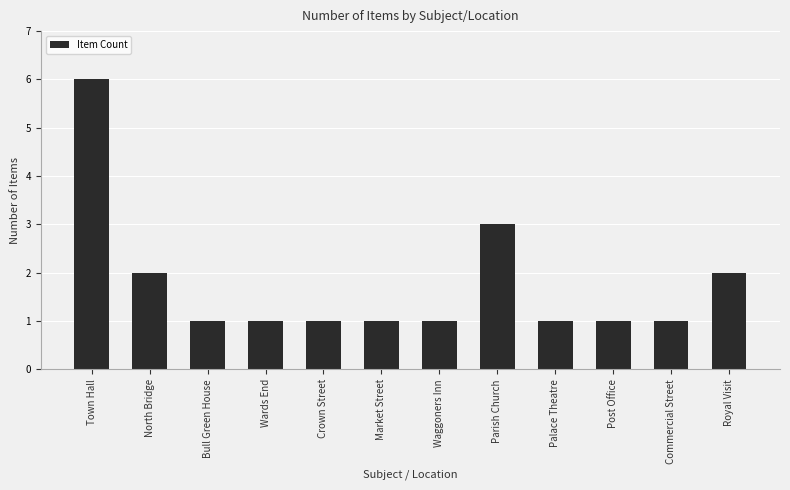

Reading left to right, list all the values displayed in this chart.

Town Hall=6	North Bridge=2	Bull Green House=1	Wards End=1	Crown Street=1	Market Street=1	Waggoners Inn=1	Parish Church=3	Palace Theatre=1	Post Office=1	Commercial Street=1	Royal Visit=2